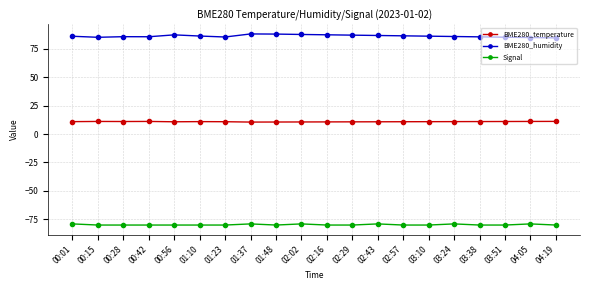

What is the label of the 15th point from the right?

01:10